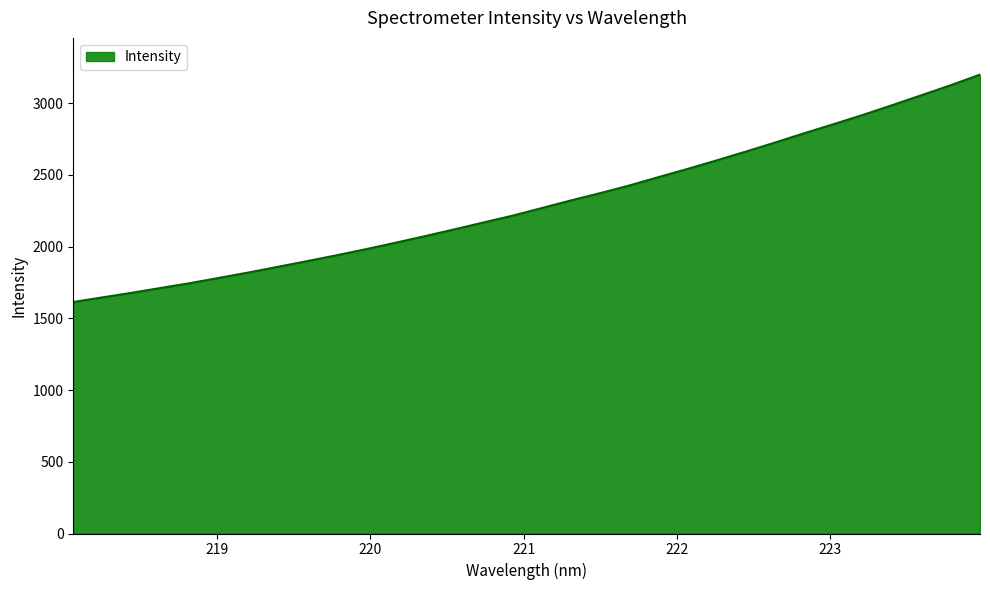

What is the greatest value displayed?

3198.3